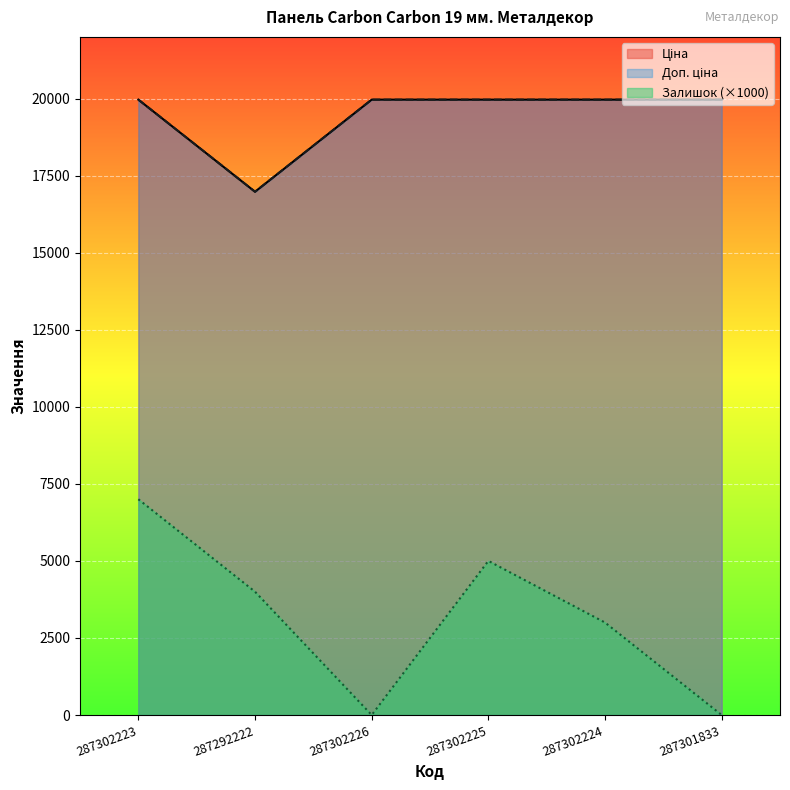

True or false: Доп. ціна has more than 0 interior local peaks.

False